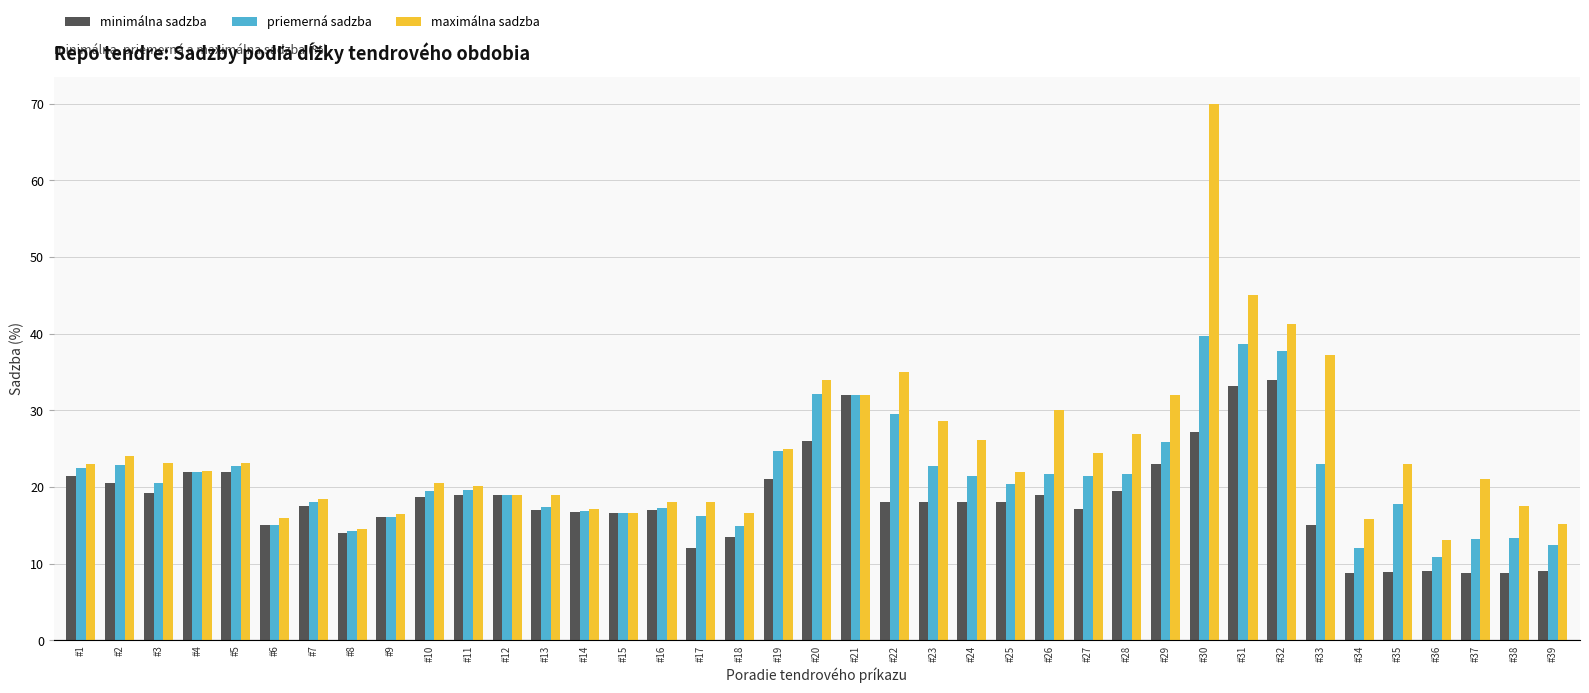

What is the approximate value of priemerná sadzba at #6?

15.1